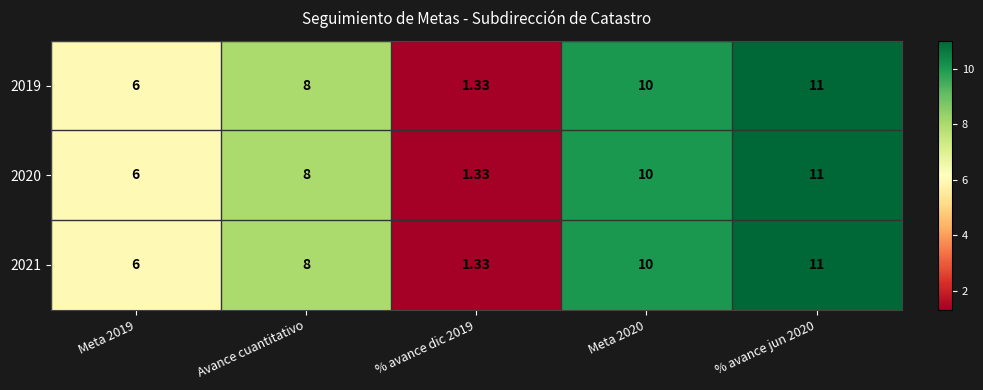

Is the value of 2020 at % avance jun 2020 greater than the value of 2019 at Avance cuantitativo?

Yes